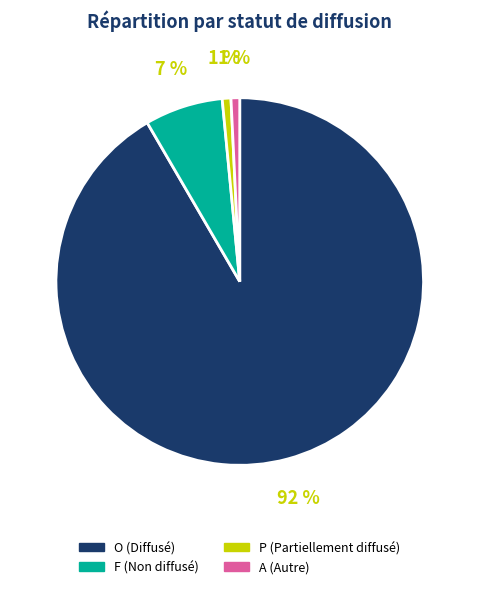

Between F and P, which is larger?

F